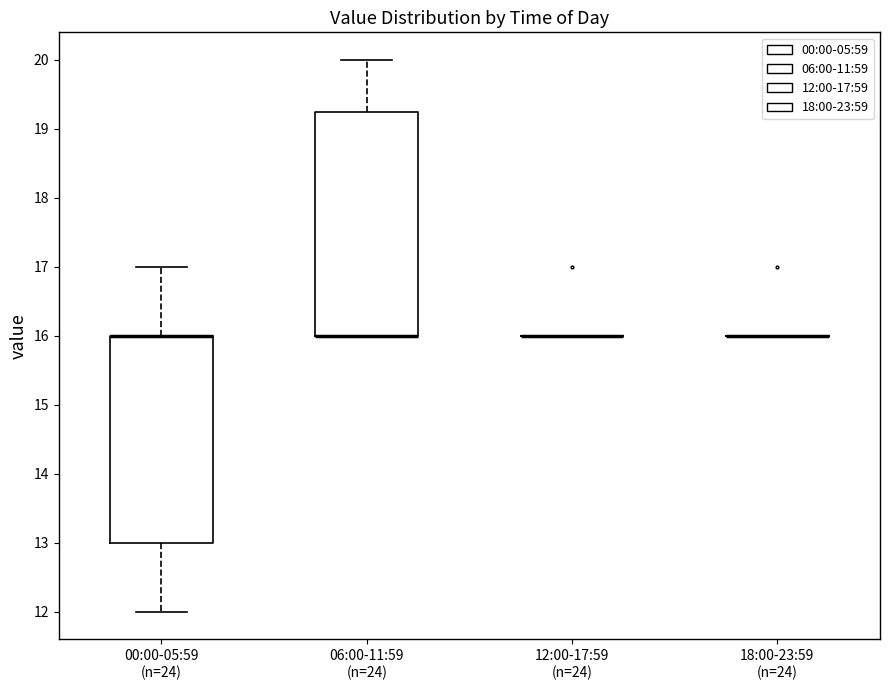

Which box is the tallest, from its lower edge to its upper edge?

06:00-11:59 (n=24)